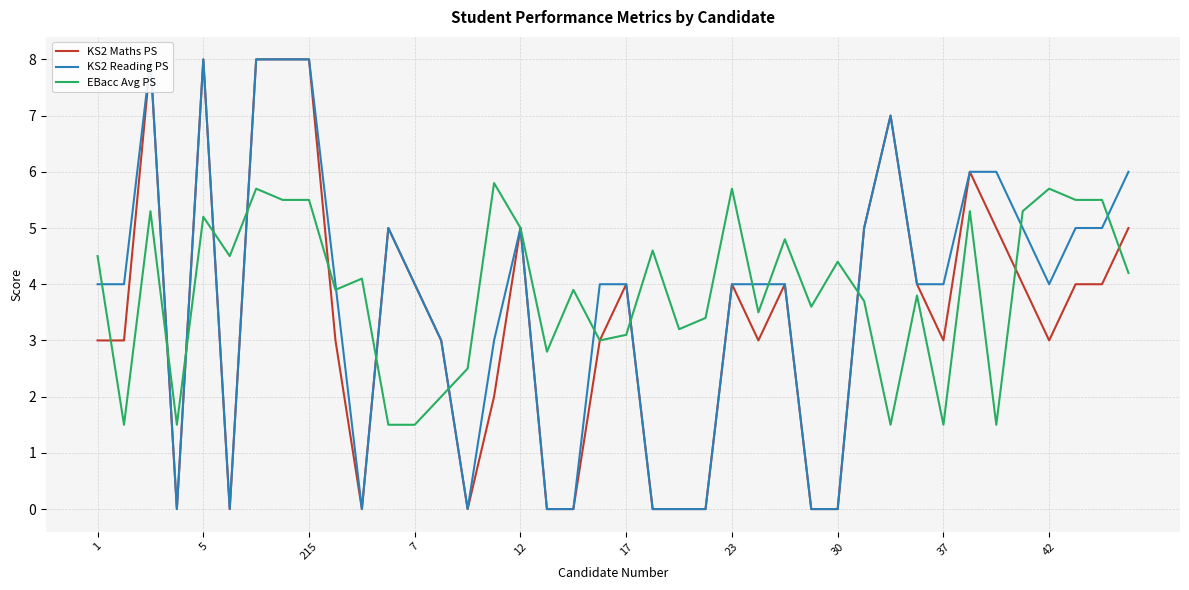

At which label does EBacc Avg PS first exceed 4?

1